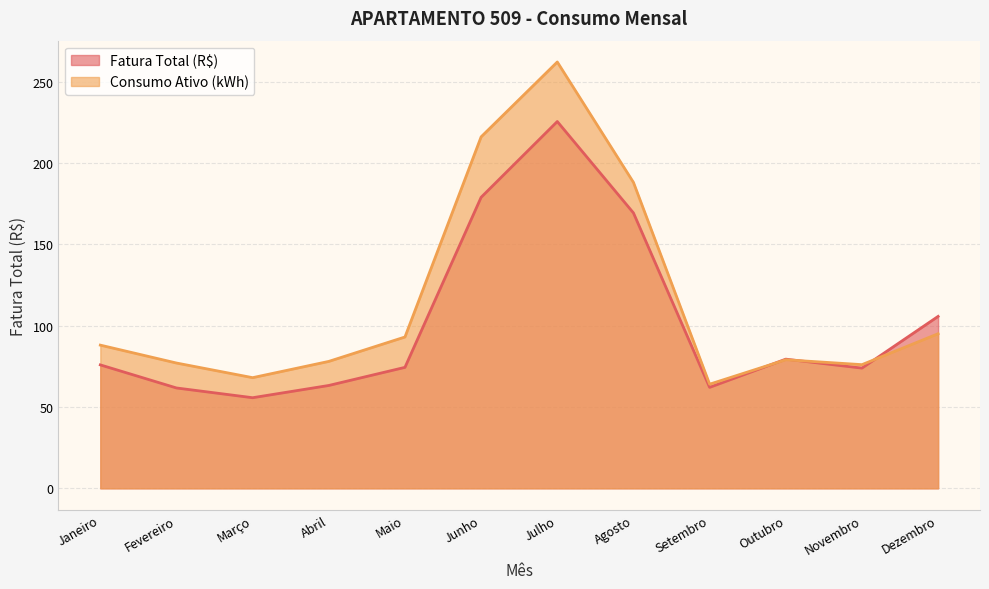

The Consumo Ativo (kWh) series shows 303.8 at Agosto. True or false?

False